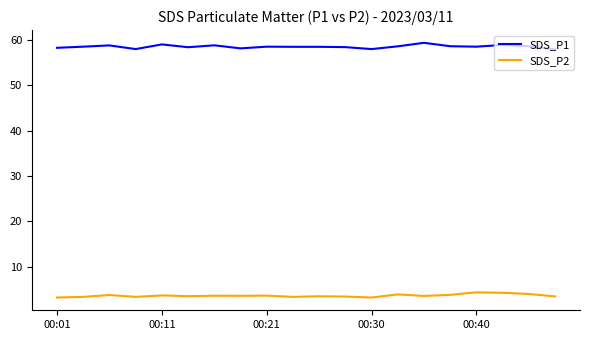

Rank the series by their maximum value, from lowest to highest.

SDS_P2, SDS_P1